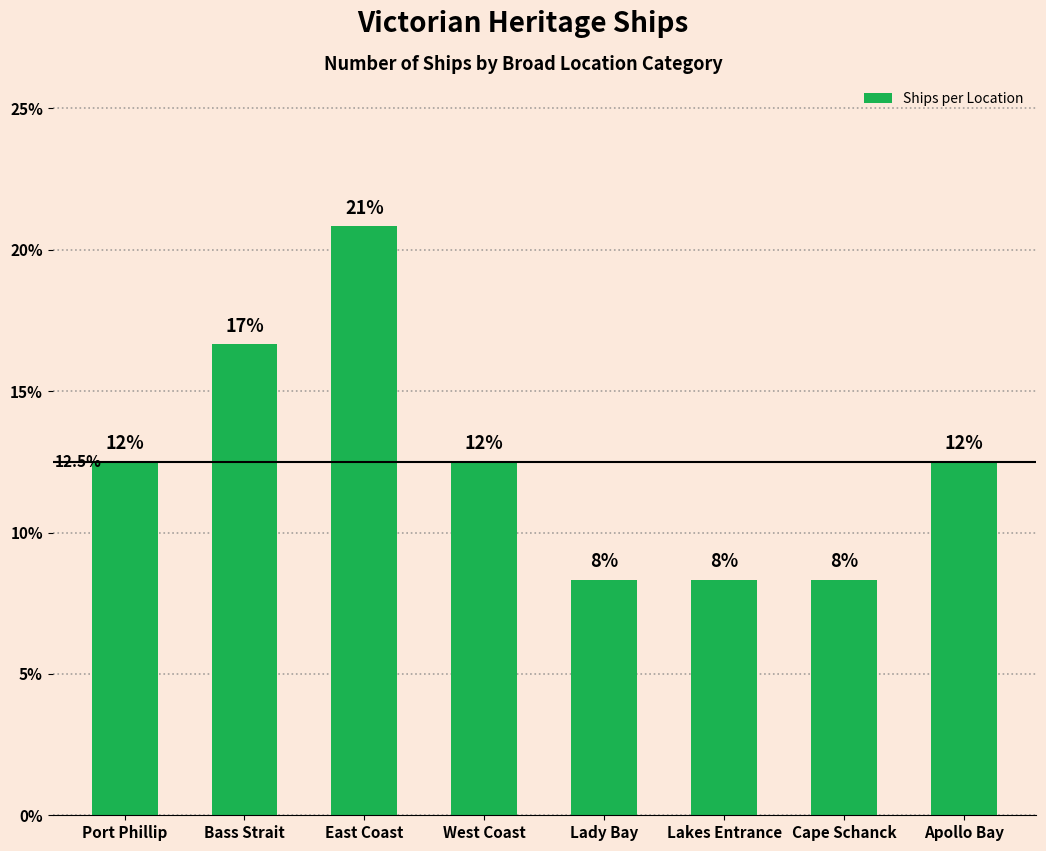

How many bars are there in total?

8